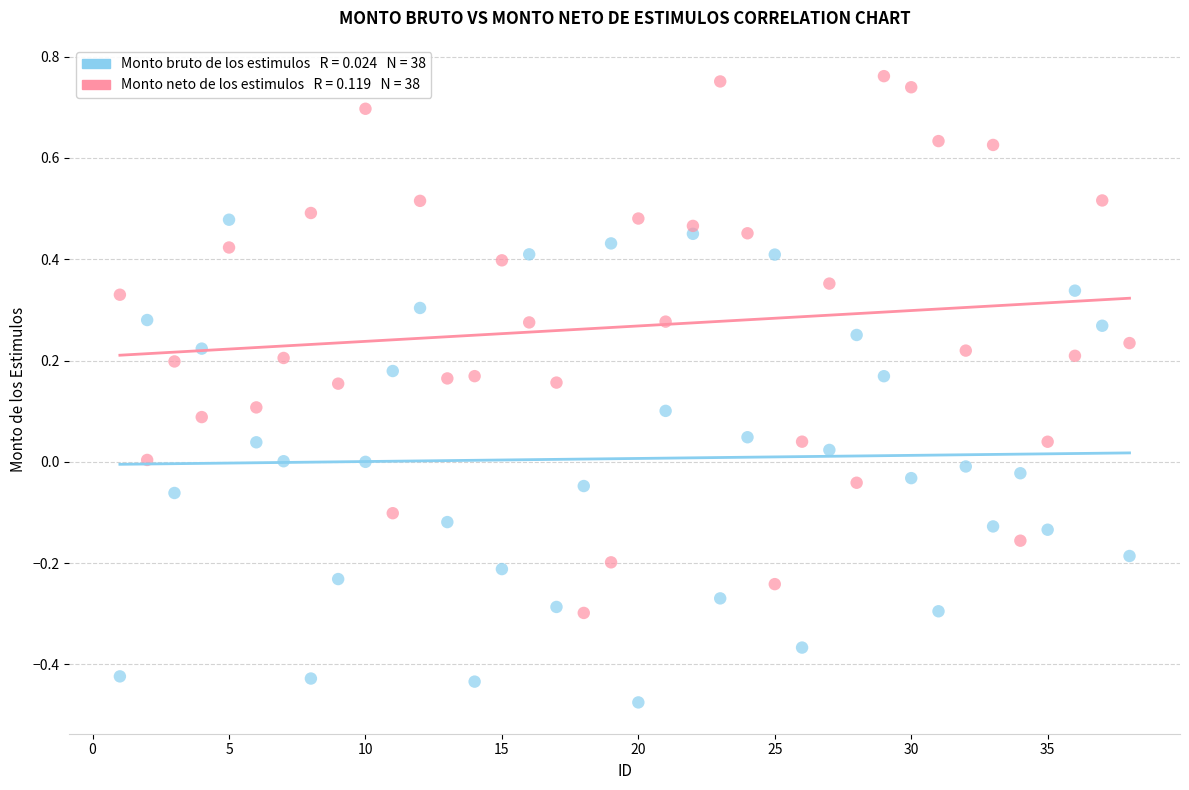

Across all data points, what is the range of Y values (max minus min)?

1.2